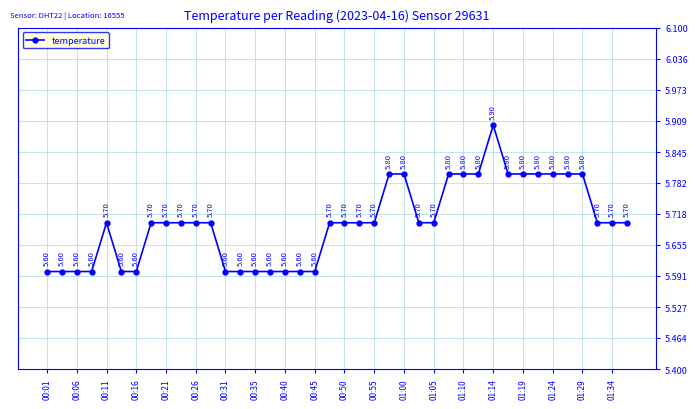

What is the sum of all values?

228.0